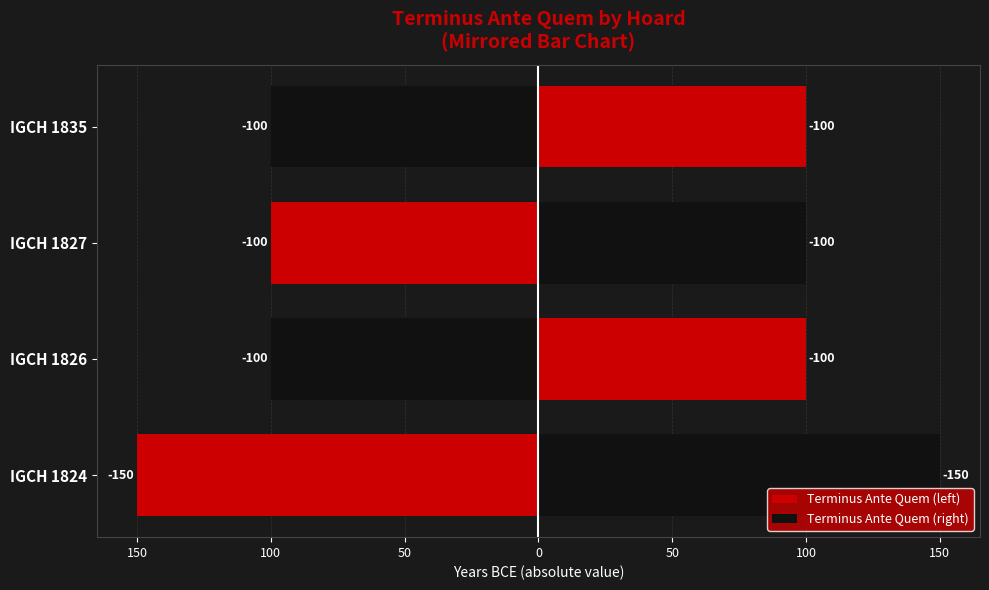

List the series in order of their peak value, lowest first.

Terminus Ante Quem (left), Terminus Ante Quem (right)